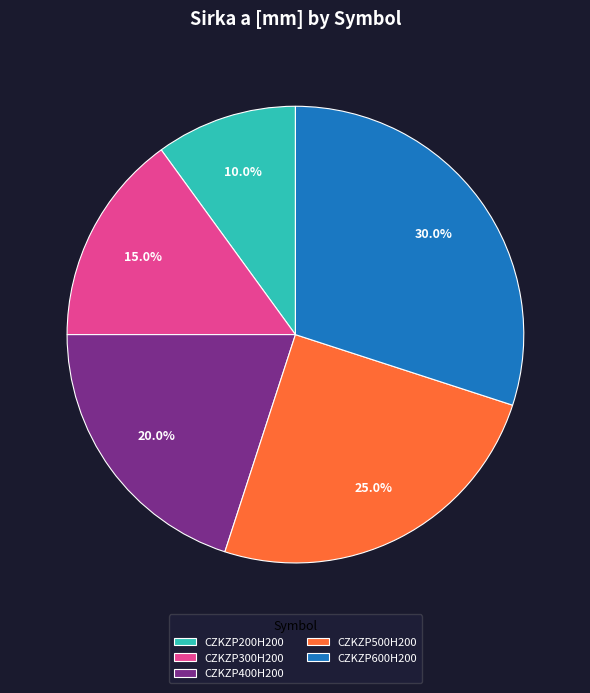

Which has a higher value, CZKZP300H200 or CZKZP200H200?

CZKZP300H200